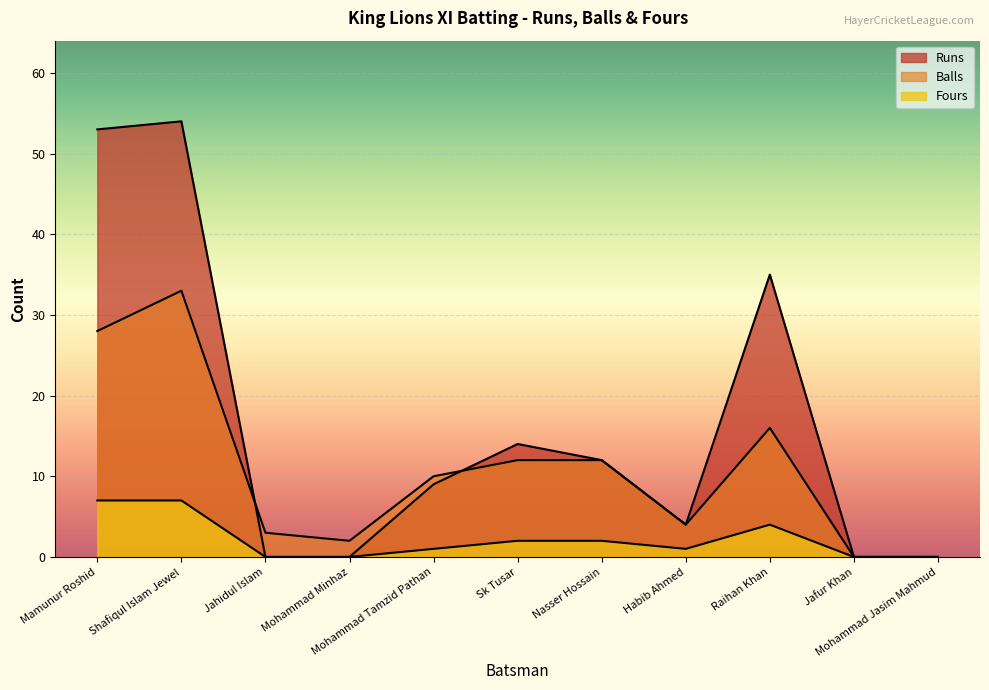

In Runs, how many points are lower than both neighbors (excluding endpoints)?

1